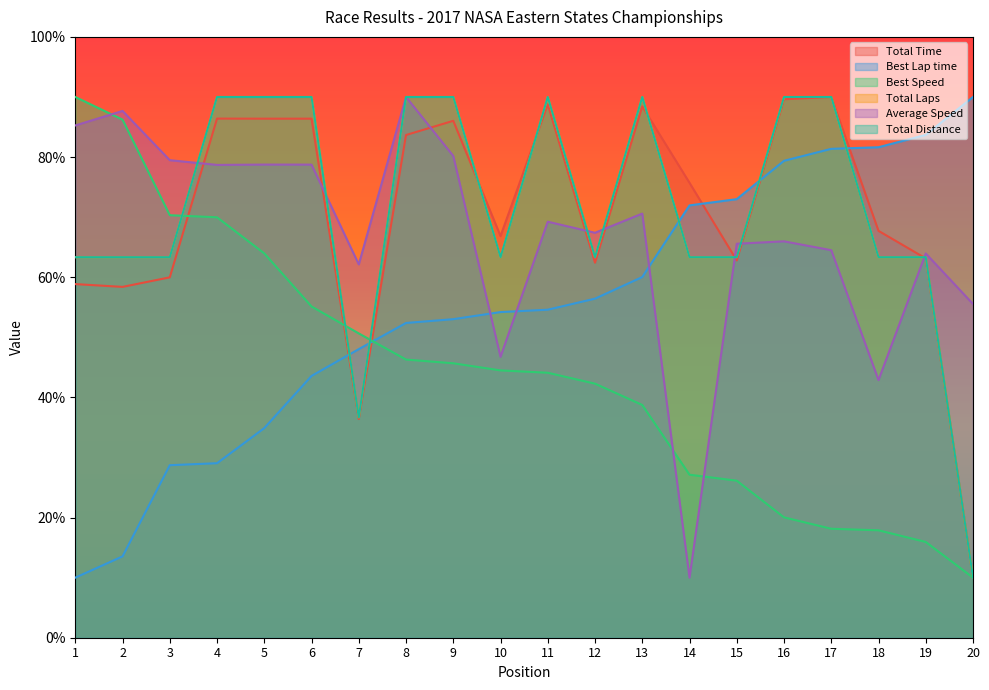

Reading left to right, extract all data points from this chart.

Total Time: 58.9	58.4	60.0	86.4	86.4	86.4	36.4	83.7	86.0	66.8	88.8	62.4	88.4	75.7	62.8	89.6	90.0	67.7	63.1	10.0
Best Lap time: 10.0	13.5	28.7	29.0	34.9	43.6	48.0	52.4	53.0	54.2	54.6	56.4	60.0	72.0	73.0	79.4	81.4	81.6	83.7	90.0
Best Speed: 90.0	86.2	70.3	70.0	64.0	55.1	50.6	46.3	45.7	44.5	44.1	42.3	38.7	27.1	26.1	20.0	18.1	17.9	15.9	10.0
Total Laps: 63.3	63.3	63.3	90.0	90.0	90.0	36.7	90.0	90.0	63.3	90.0	63.3	90.0	63.3	63.3	90.0	90.0	63.3	63.3	10.0
Average Speed: 85.3	87.7	79.5	78.7	78.7	78.7	62.1	90.0	80.2	46.7	69.2	67.4	70.6	10.0	65.6	66.0	64.5	42.9	64.0	55.5
Total Distance: 63.3	63.3	63.3	90.0	90.0	90.0	36.7	90.0	90.0	63.3	90.0	63.3	90.0	63.3	63.3	90.0	90.0	63.3	63.3	10.0